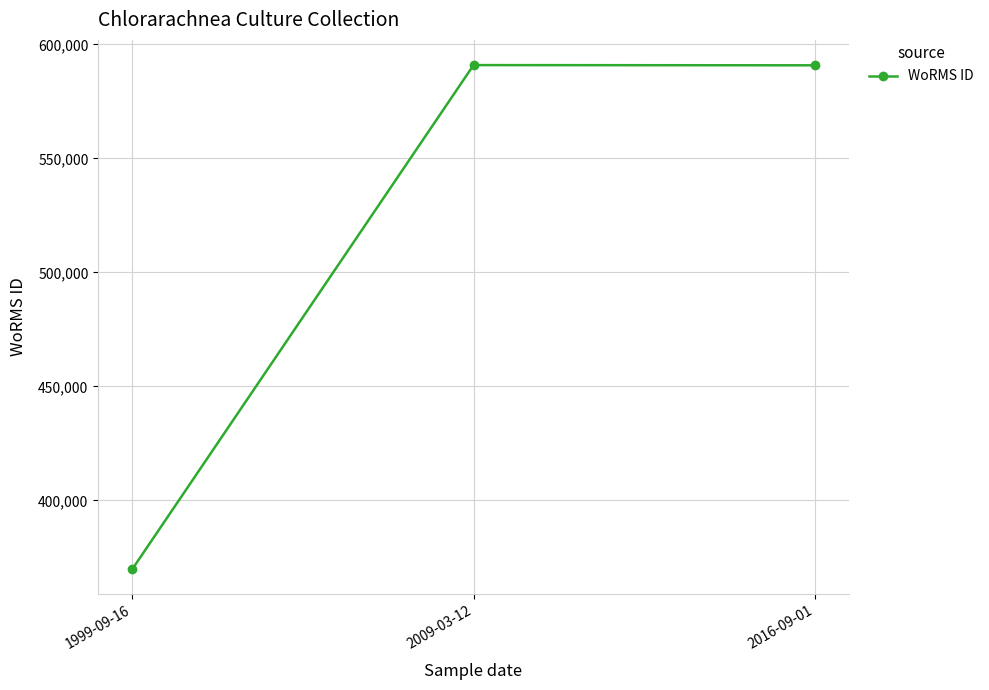

At which category does the chart reach its minimum across all series?

1999-09-16